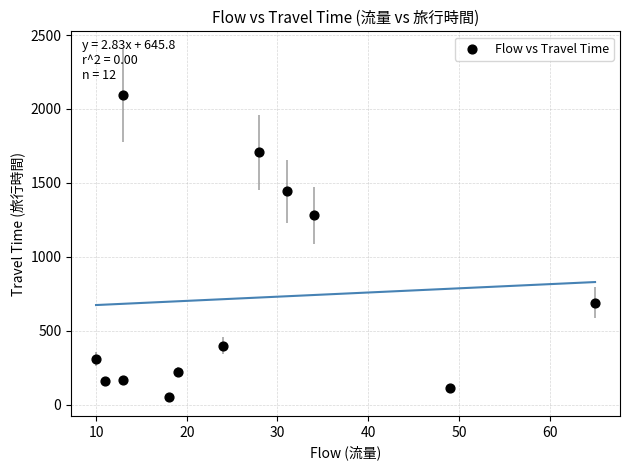

What is the range of Y values (max minus min)?

2043